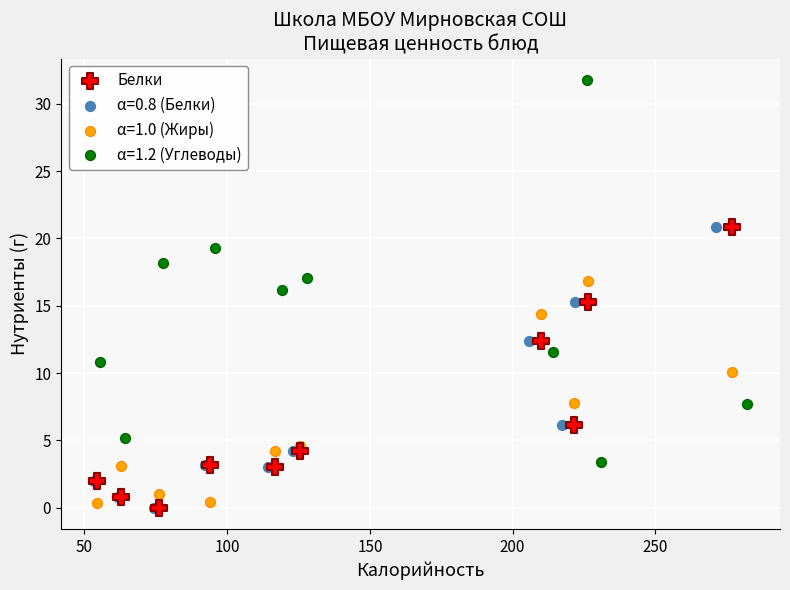

Which series reaches the maximum Y coordinate?

α=1.2 (Углеводы)